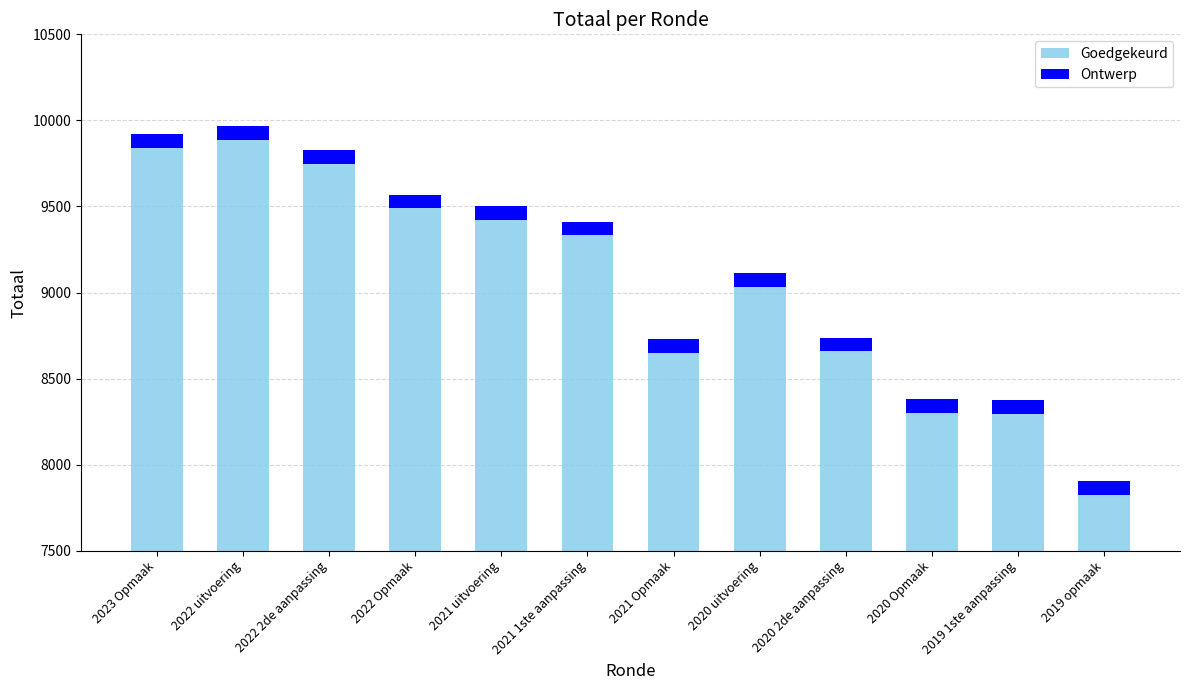

What is the average value of the Goedgekeurd series?

9040